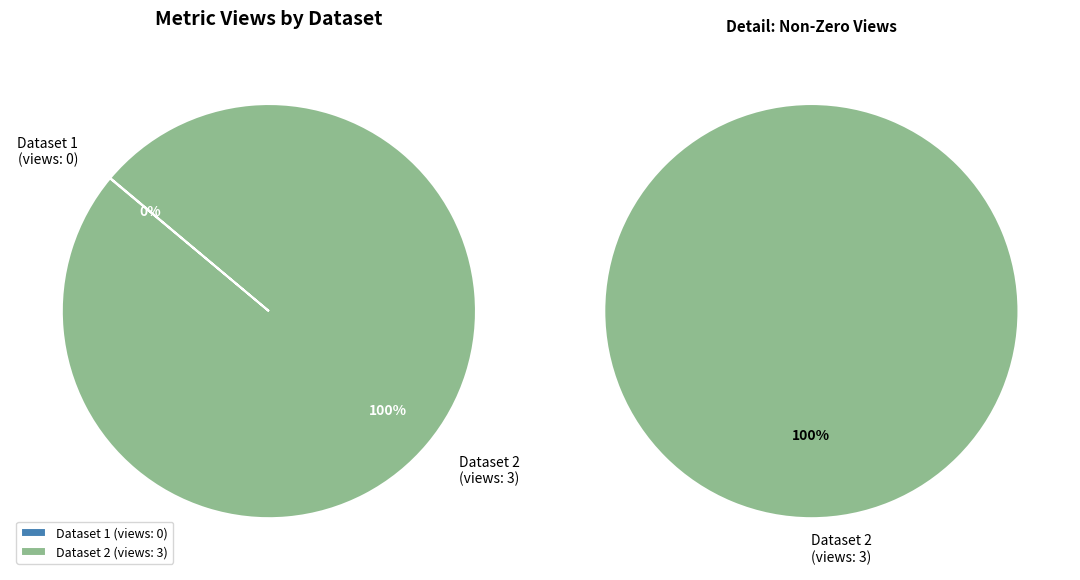

How many segments does this pie chart have?

2